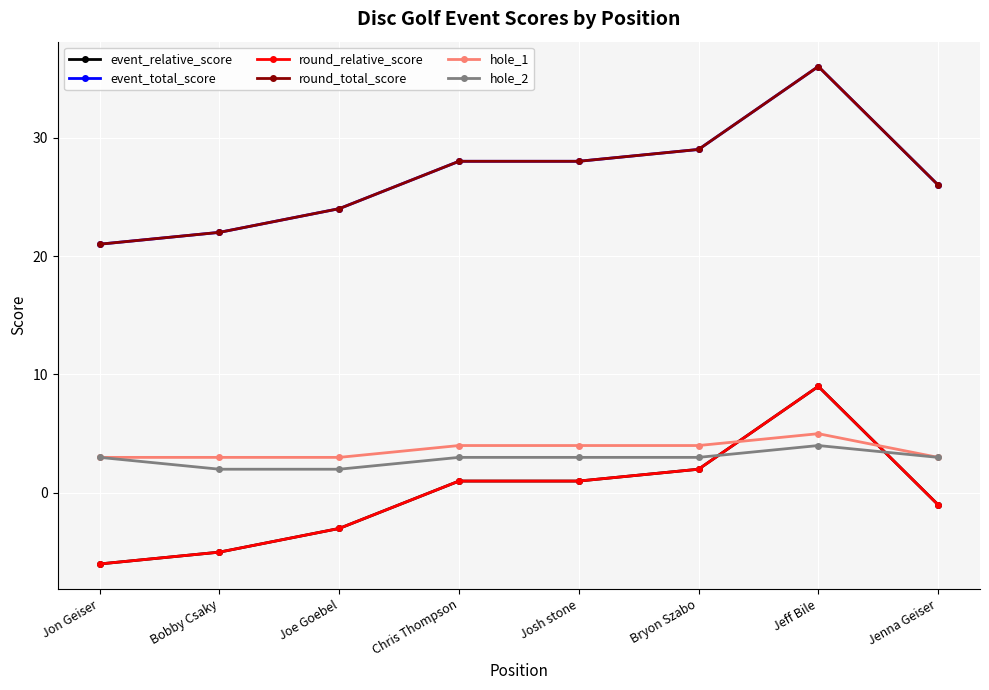

At which category is the sum across all series the highest?

Jeff Bile